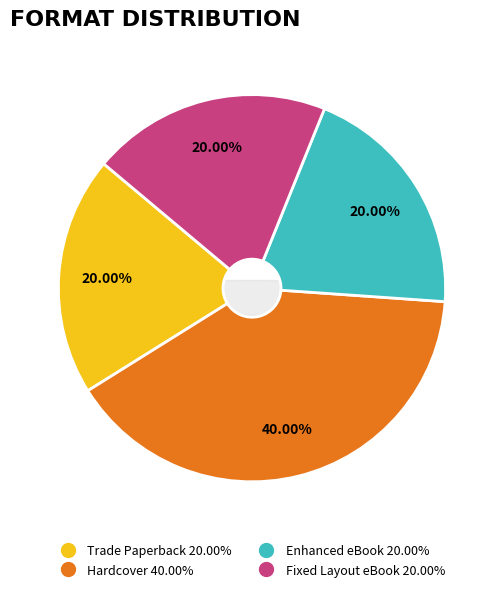

Which has a higher value, Fixed Layout (Click Clack) or Trade Paperback?

Trade Paperback